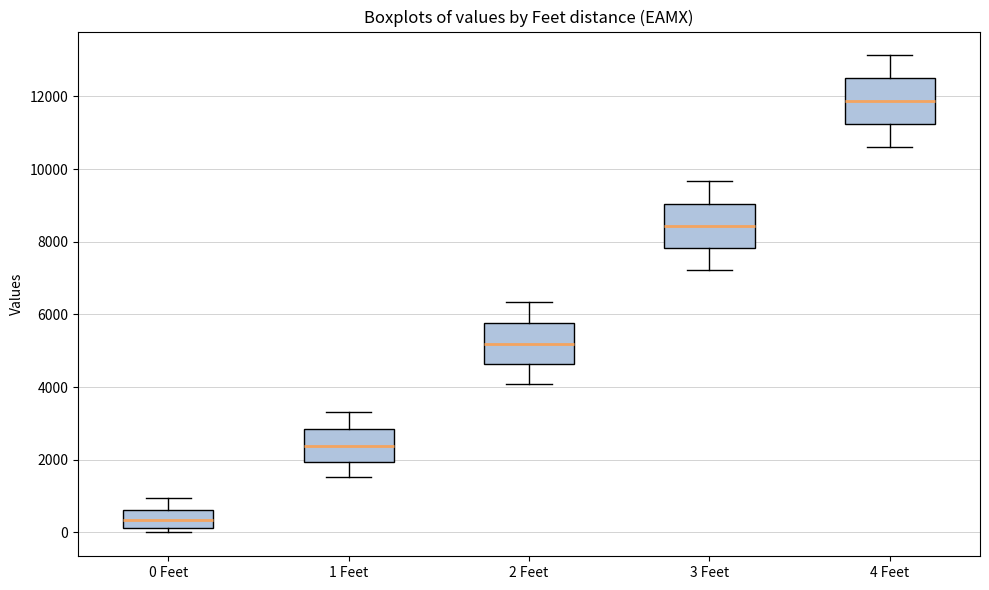

Reading left to right, transcribe this box plot: for each box, give where its median line is, the range the box spans, and where its two whiskers end, as read against the y-axis. The values are not printed on the chart, so give them approximately, as read against the axis.

0 Feet: median 400, box 200 to 600, whiskers 0 to 1000
1 Feet: median 2400, box 2000 to 2800, whiskers 1600 to 3400
2 Feet: median 5200, box 4600 to 5800, whiskers 4000 to 6400
3 Feet: median 8400, box 7800 to 9000, whiskers 7200 to 9600
4 Feet: median 11800, box 11200 to 12600, whiskers 10600 to 13200